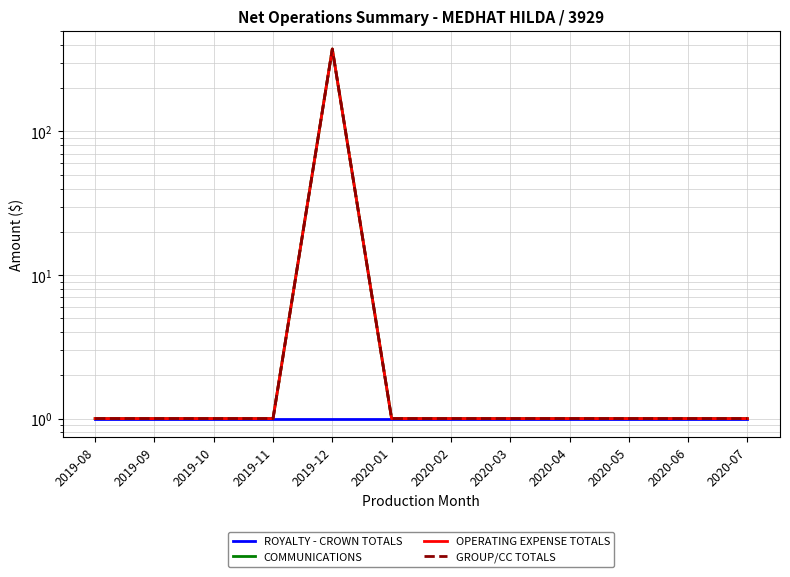

What is the smallest value displayed?

1.0